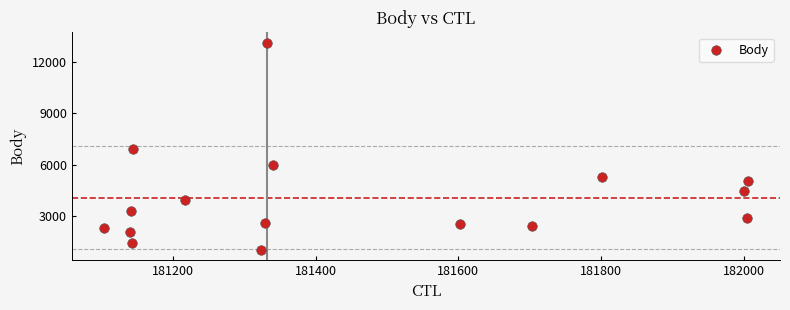

What is the range of X values (max minus min)?

903